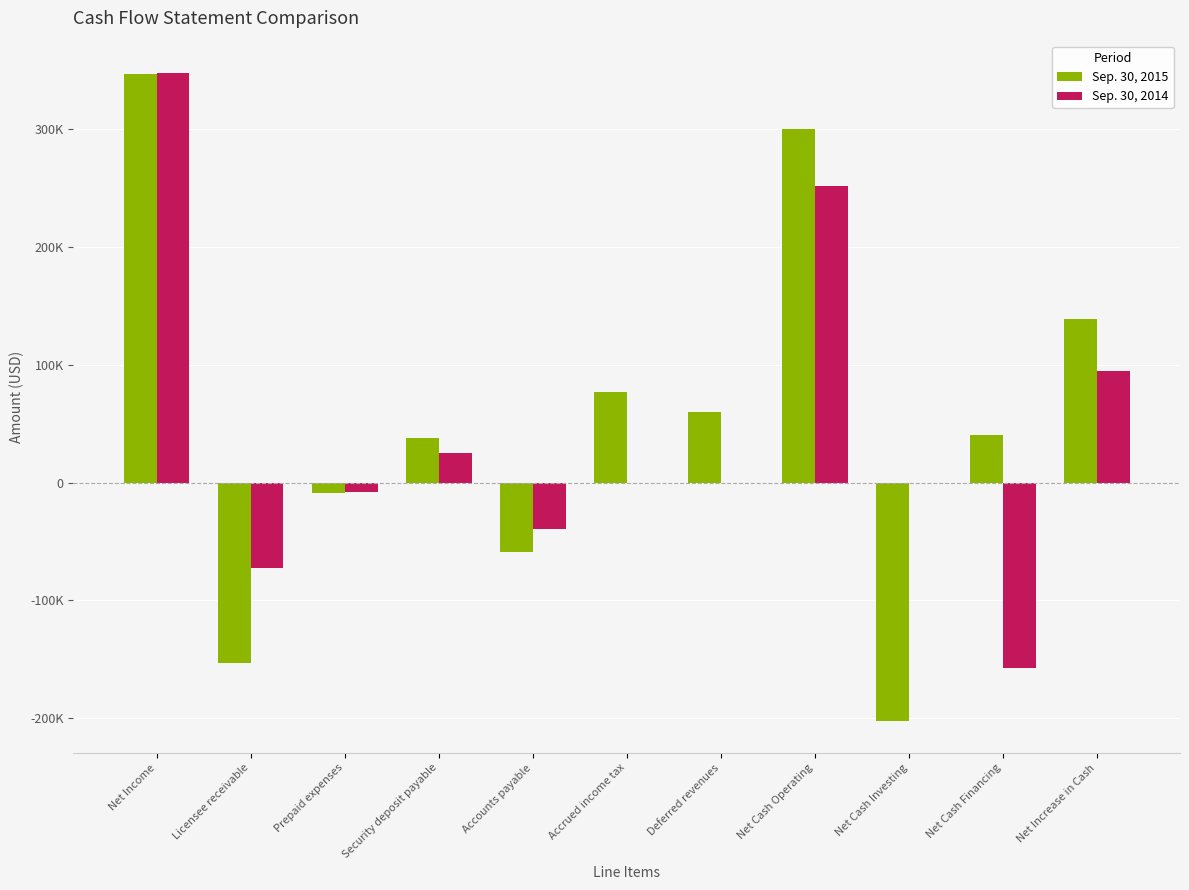

Rank the series by their maximum value, from highest to lowest.

Sep. 30, 2014, Sep. 30, 2015